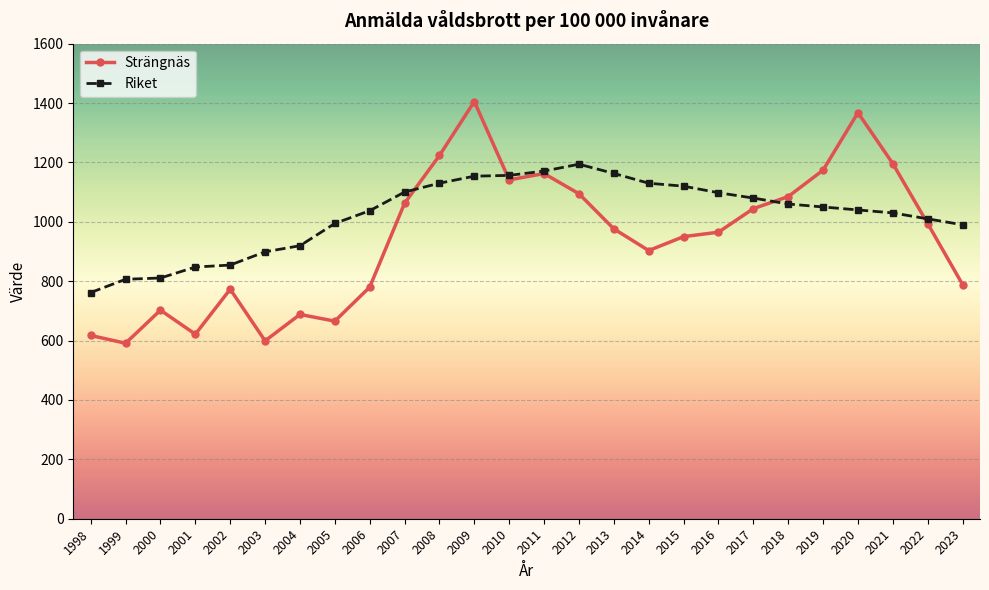

In Strängnäs, how many points are lower than both neighbors (excluding endpoints)?

6